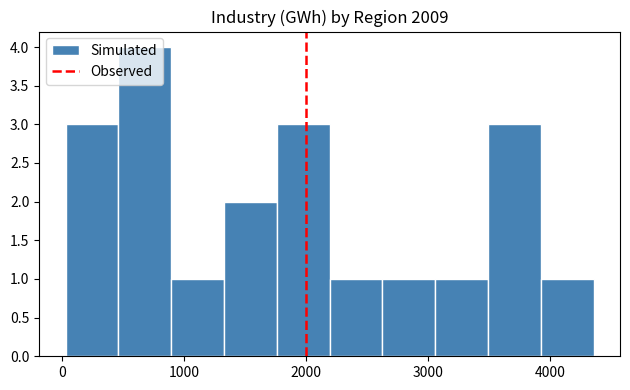

What is the height of the bar covering 3500 to 3900 on the x-axis? Neither the bar edges nor the heights are printed on the chart, so give them approximately, as read against the axes.

3